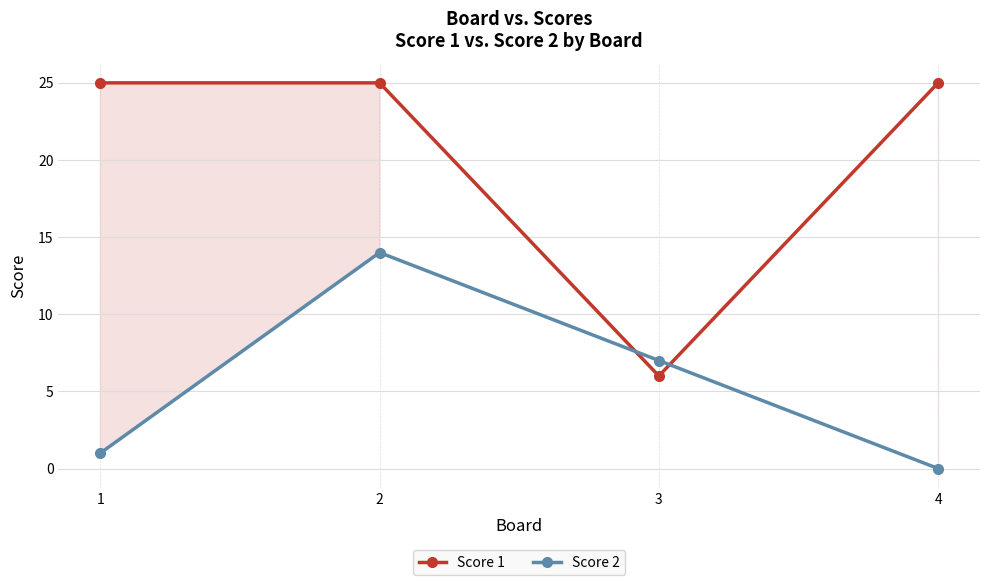

Rank the categories by Score 1 value from highest to lowest.

1, 2, 4, 3